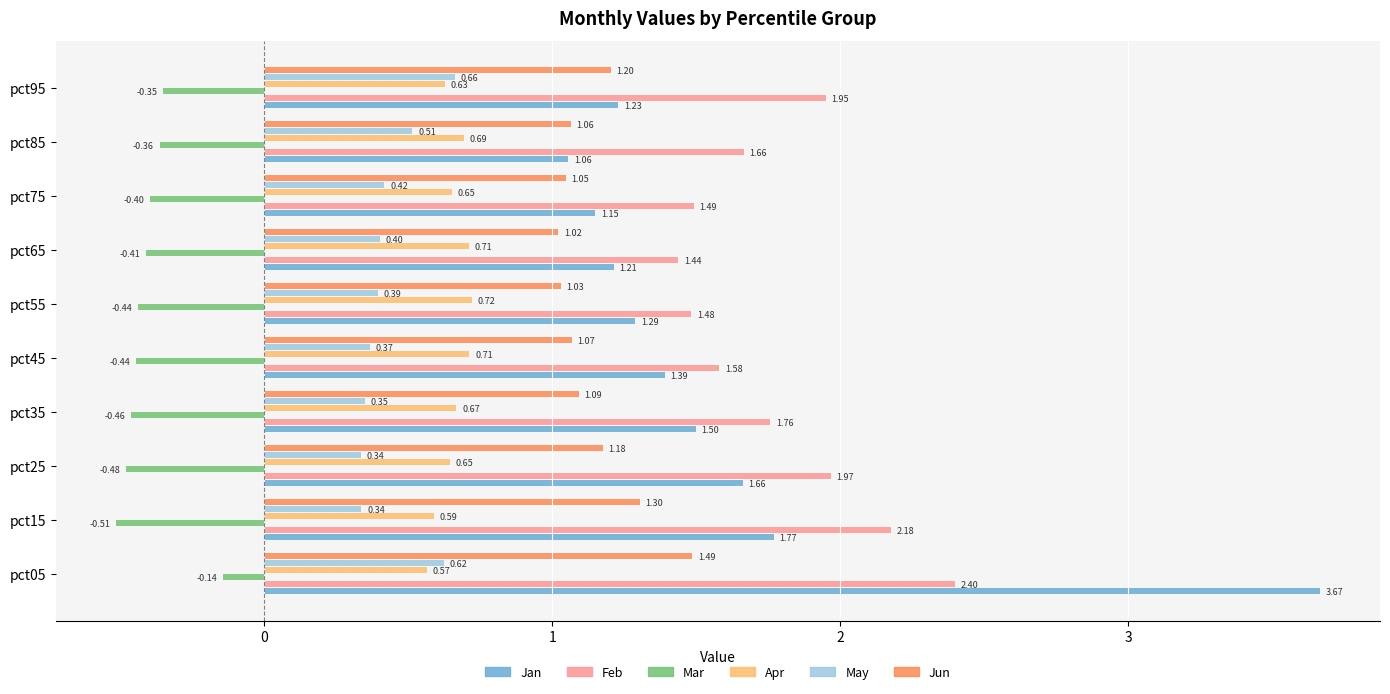

Rank the series at pct75 from highest to lowest value.

Feb, Jan, Jun, Apr, May, Mar